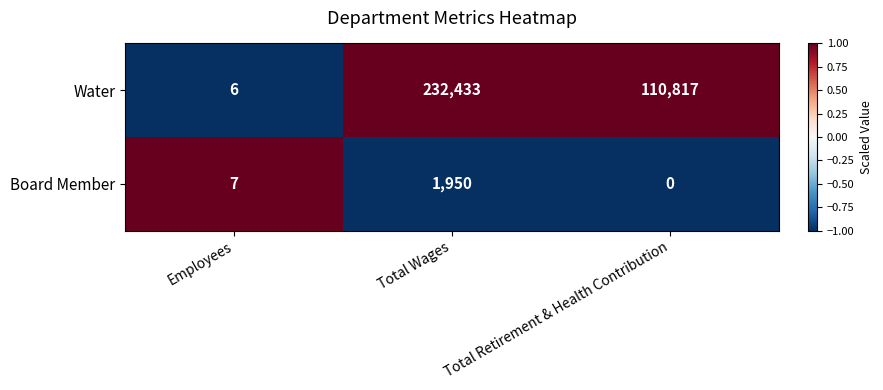

What is the total value across all series at Total Wages?

234383